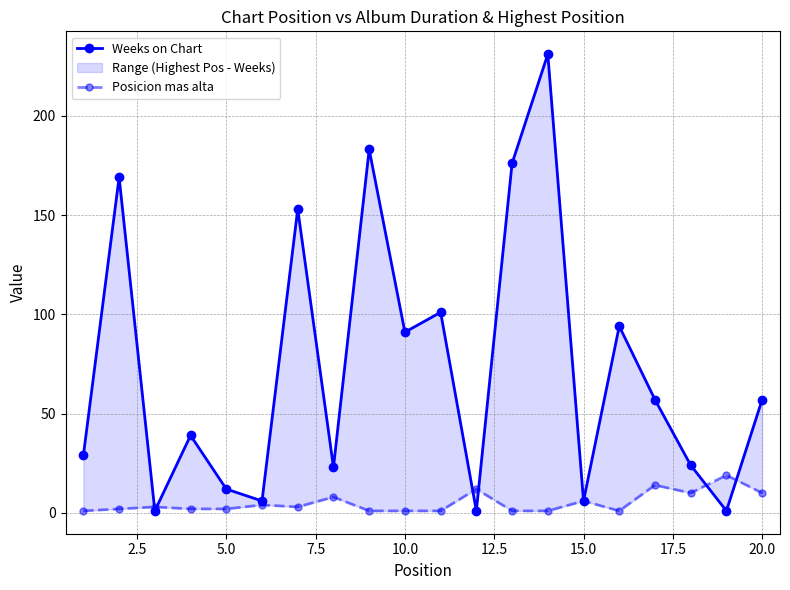

True or false: Weeks on Chart has more than 1 points higher than both neighbors.

True